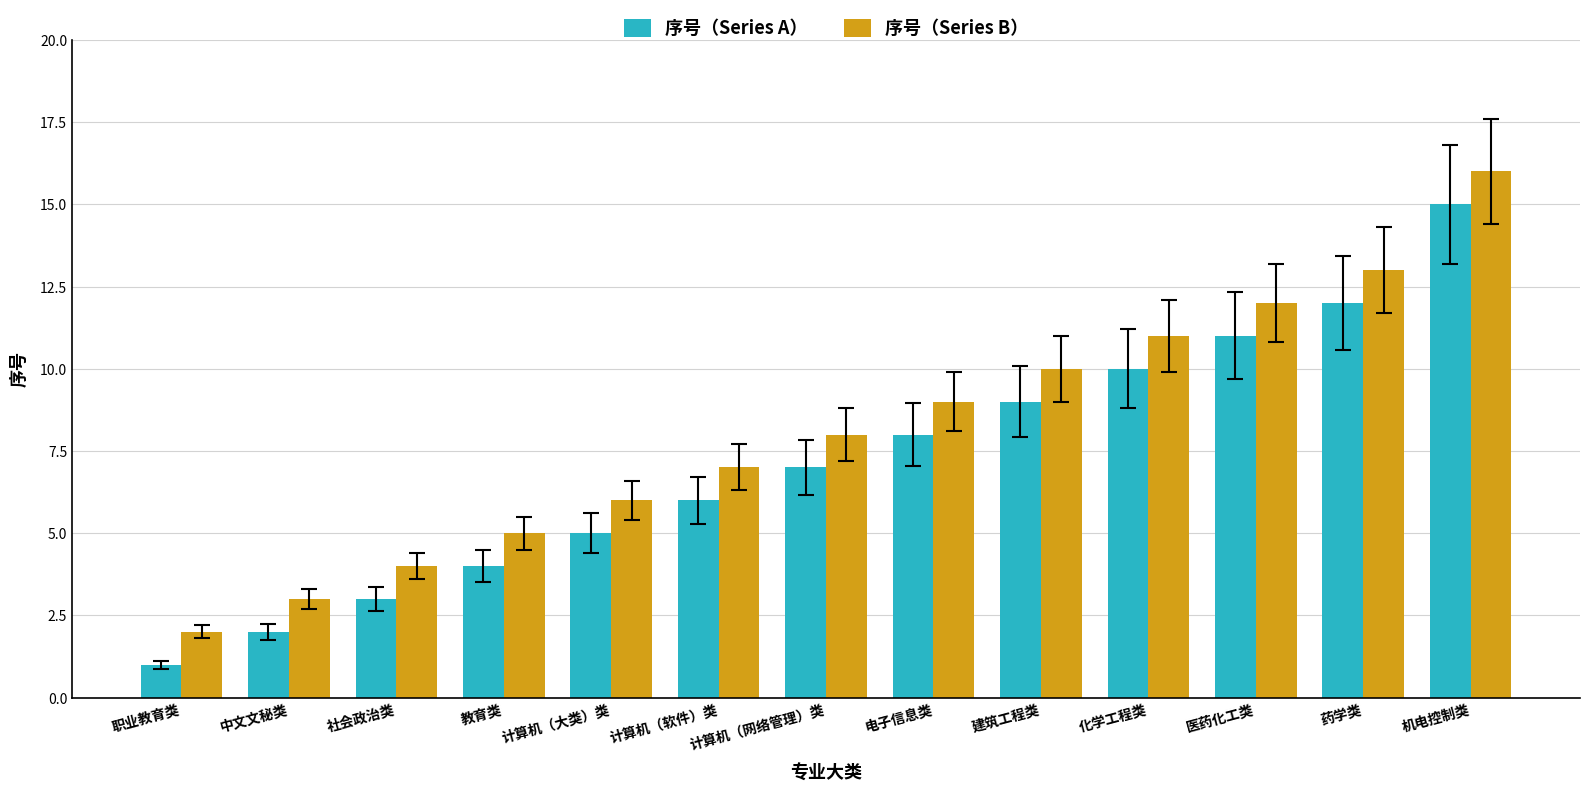

What is the difference between the maximum and minimum values in the 序号（Series A） series?

14